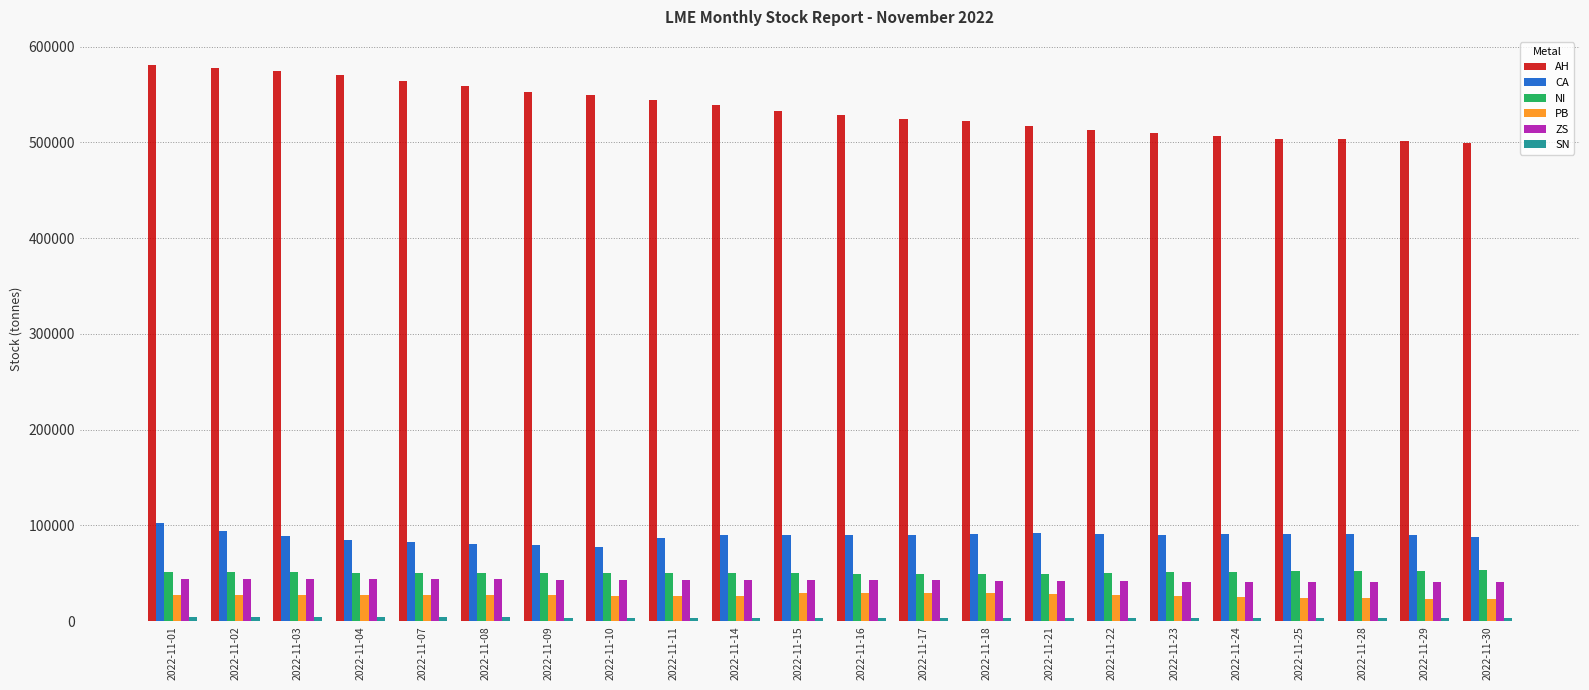

Does the chart contain stacked bars?

No